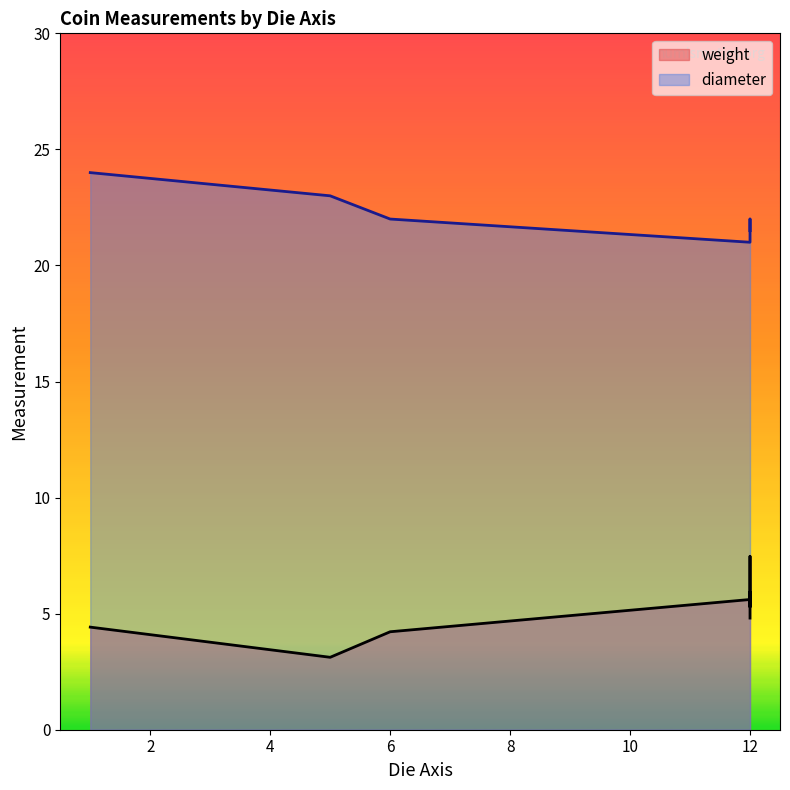

List the series in order of their overall mean, lowest first.

weight, diameter